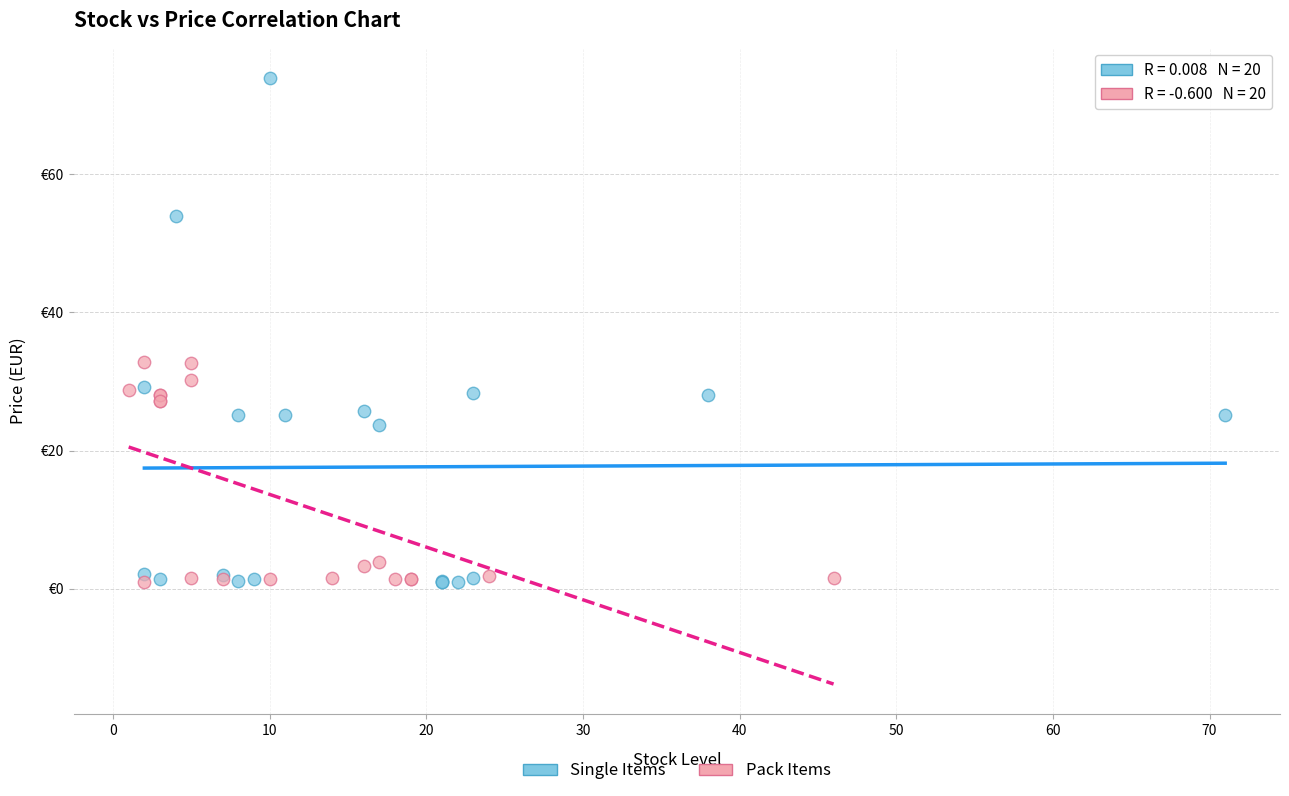

Which series contains the highest Y value?

Single Items